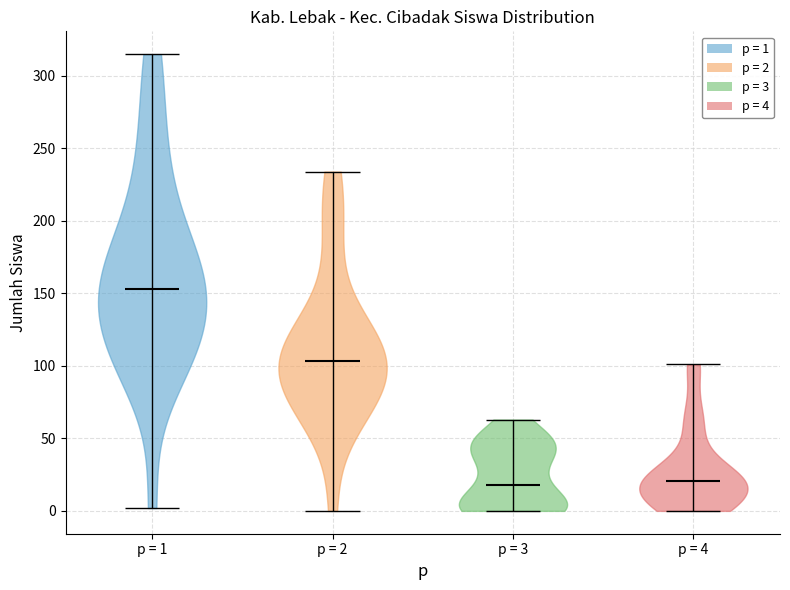

Where does the median line of the violin for p = 1 sit on the y-axis? The values are not printed on the chart, so give them approximately, as read against the axis.

155